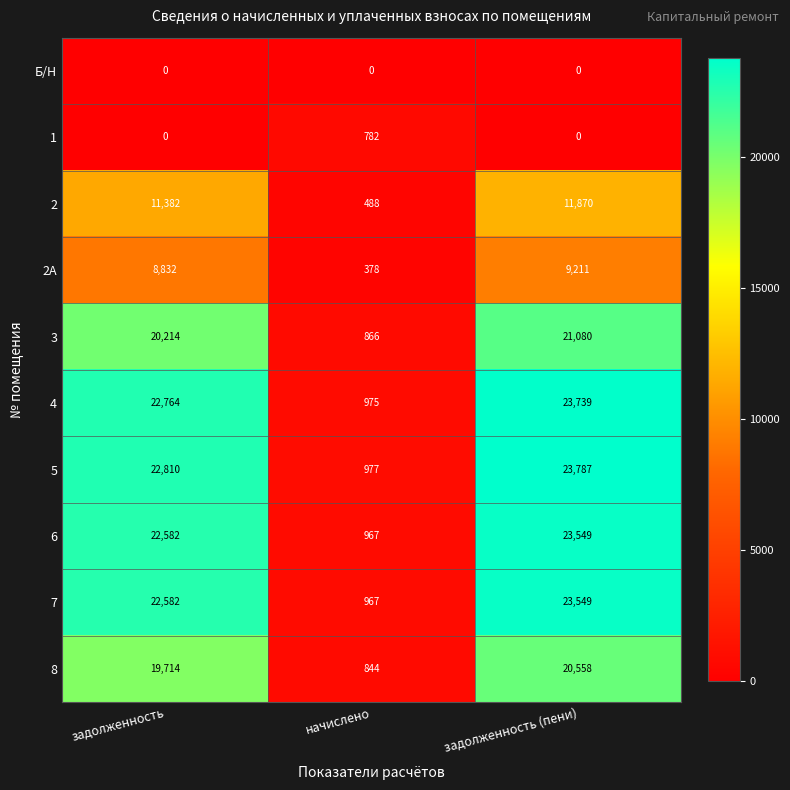

List the labels in order of 2 value, largest first.

задолженность (пени), задолженность, начислено